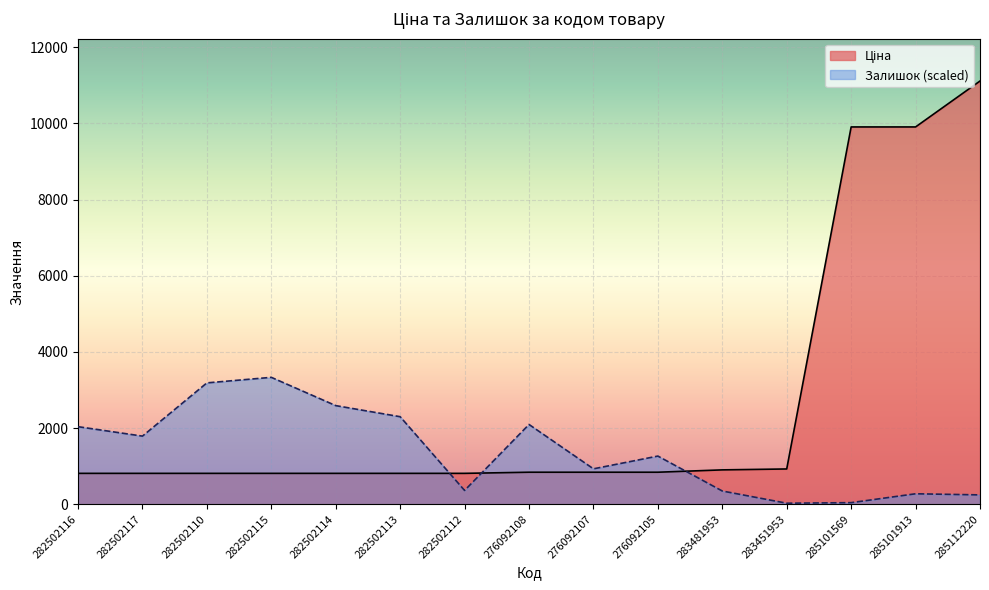

What are all the series names shown in the legend?

Ціна, Залишок